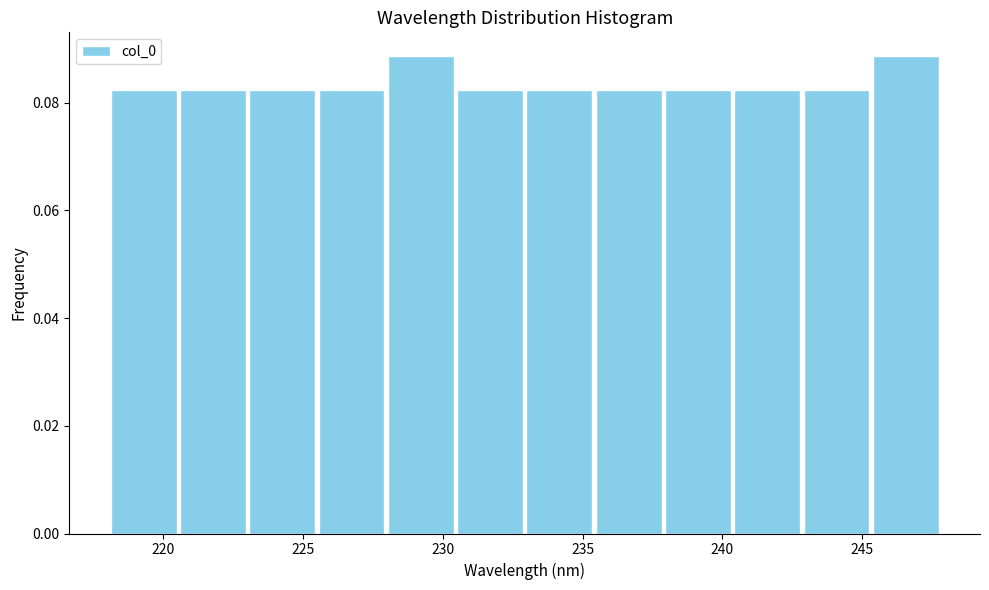

How tall is the bar that spans 225.5 to 228.0 on the x-axis? Neither the bar edges nor the heights are printed on the chart, so give them approximately, as read against the axes.

0.082